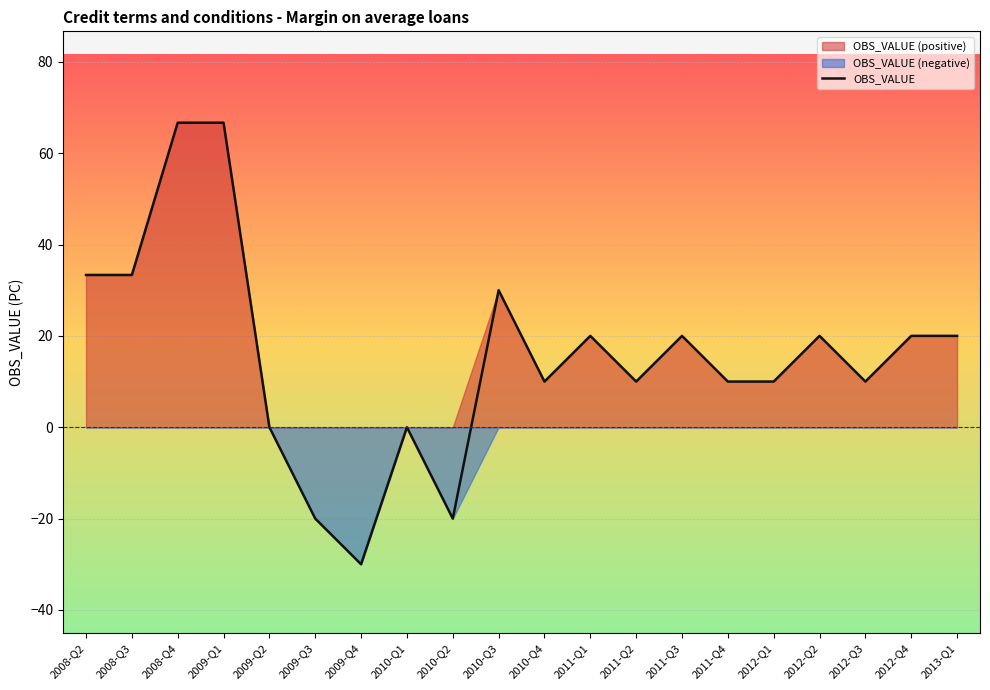

What is the label of the 18th point from the right?

2008-Q4